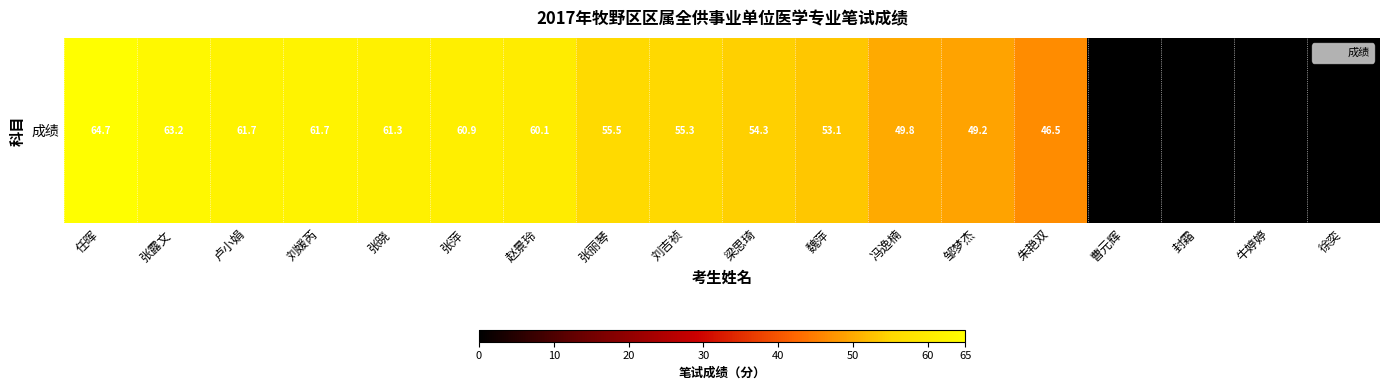

List the labels in order of value, smallest first.

曹元辉, 封霜, 牛婷婷, 徐奕, 朱艳双, 邹梦杰, 冯逸楠, 魏萍, 梁思琦, 刘吉祯, 张丽琴, 赵景玲, 张萍, 张晓, 卢小娟, 刘媛芮, 张露文, 任晖